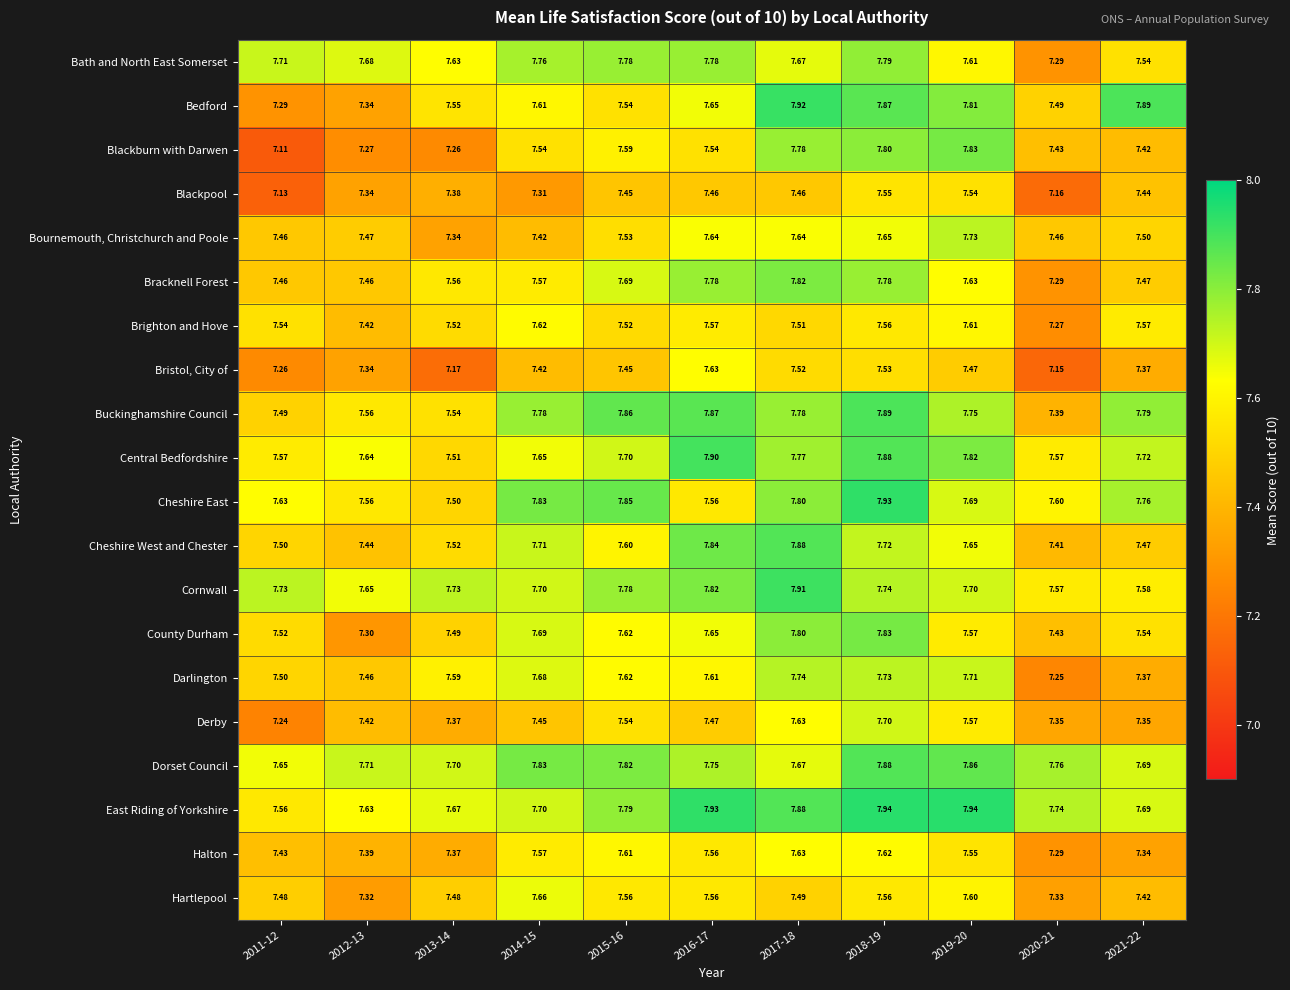

Which series has the largest total across all categories?

East Riding of Yorkshire